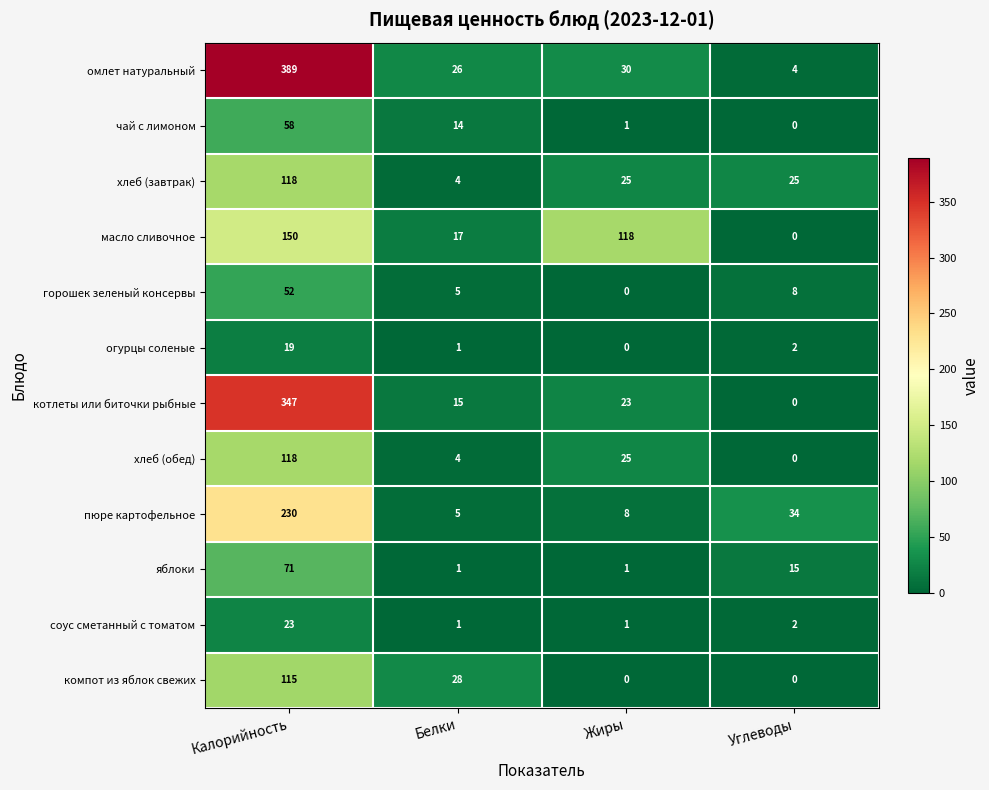

What is the difference between the highest and lowest values at Калорийность?

370